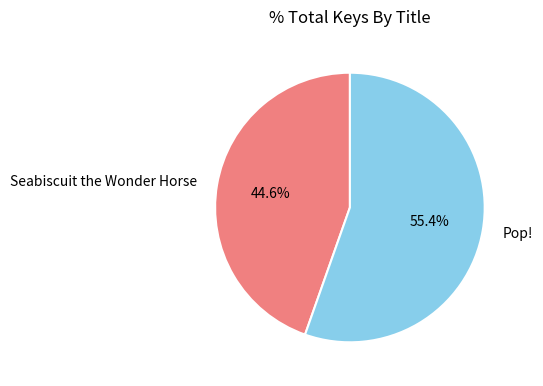

The Seabiscuit the Wonder Horse slice represents 45% of the pie. True or false?

True